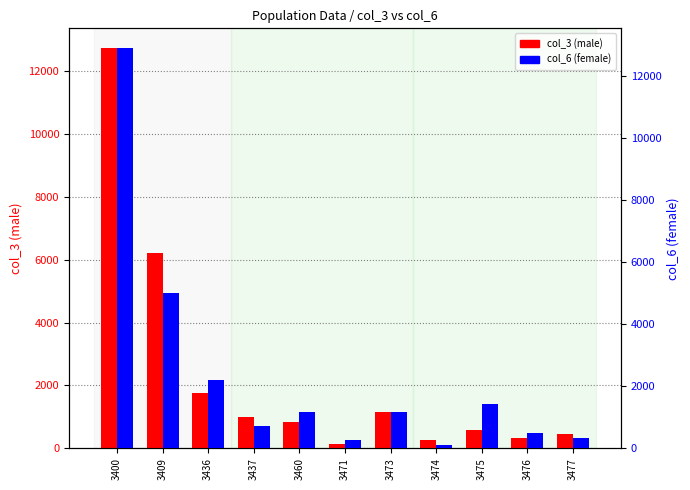

What are all the series names shown in the legend?

col_3 (male), col_6 (female)